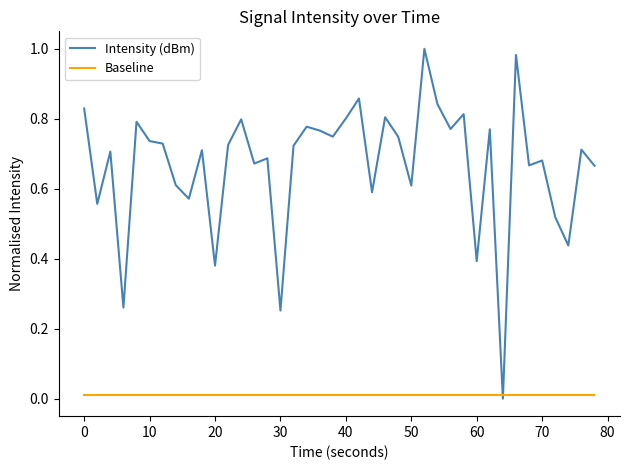

How many values in Intensity (dBm) are above zero?

39